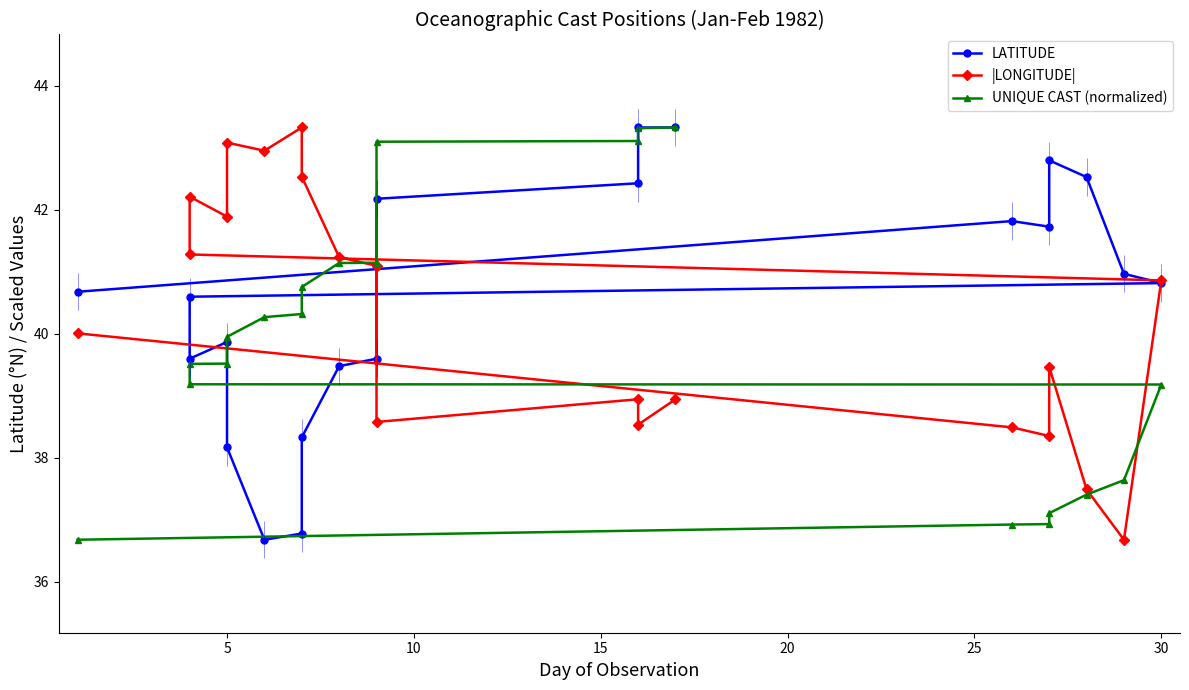

Which series has the largest range (max minus min)?

LATITUDE